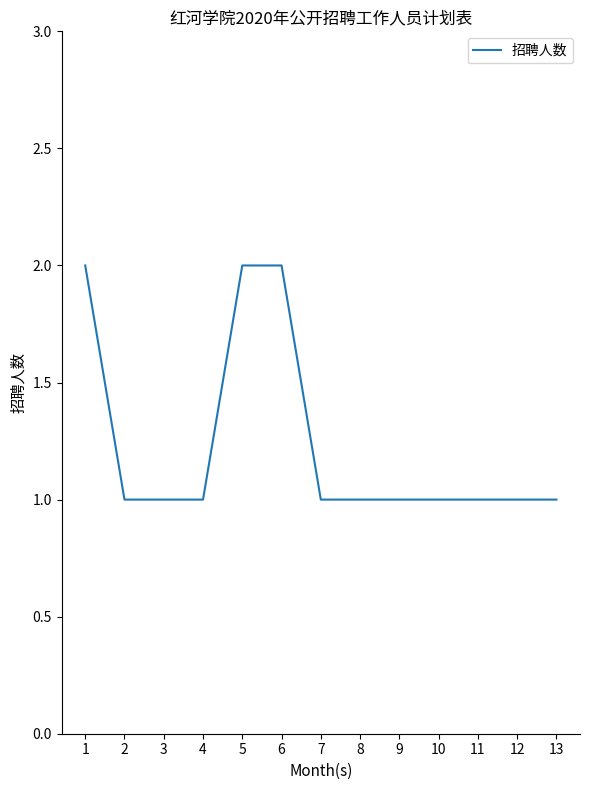

The value at 9 is 2. True or false?

False